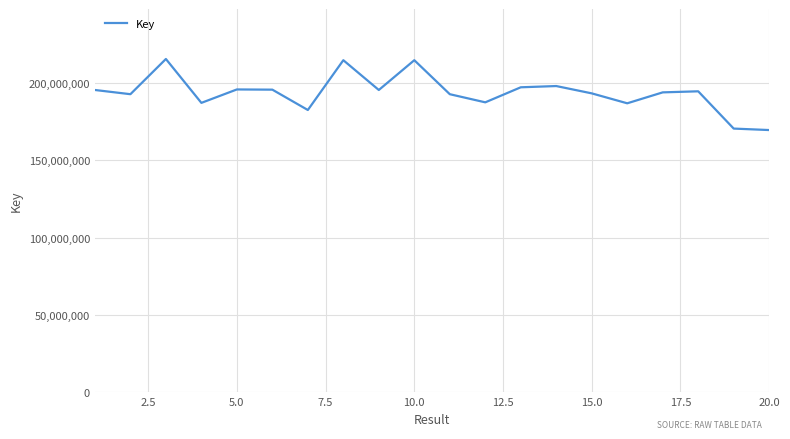

What is the greatest value displayed?

215474769